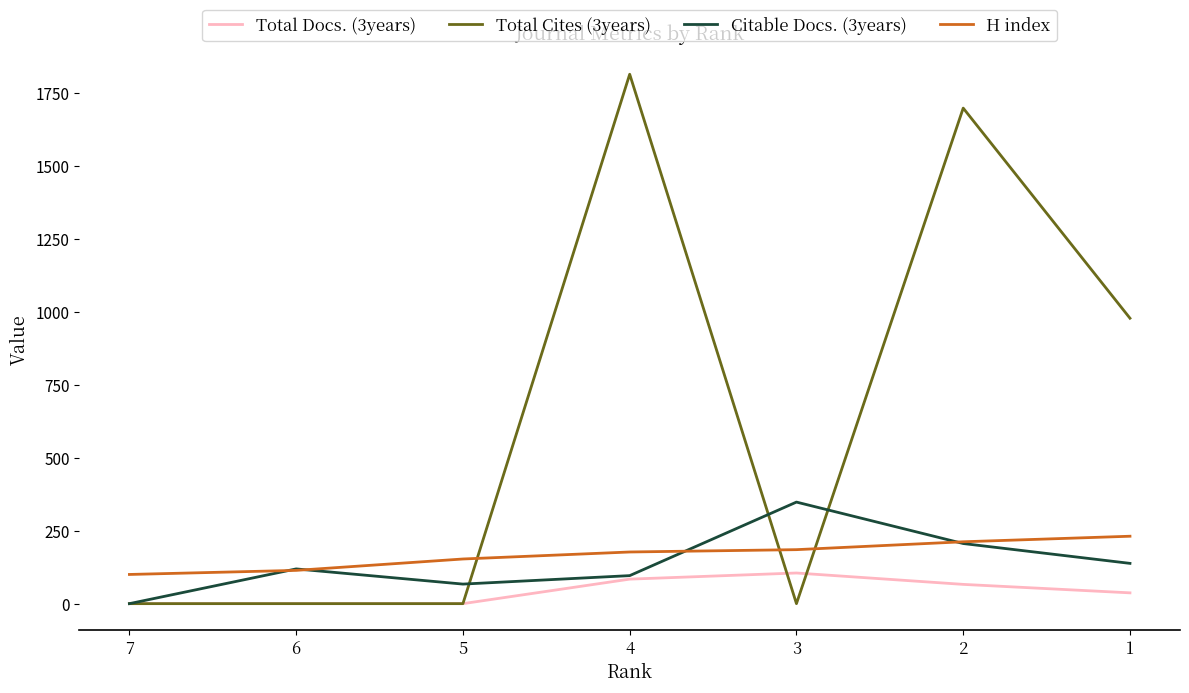

At how many categories does at least one series exceed 958?

3